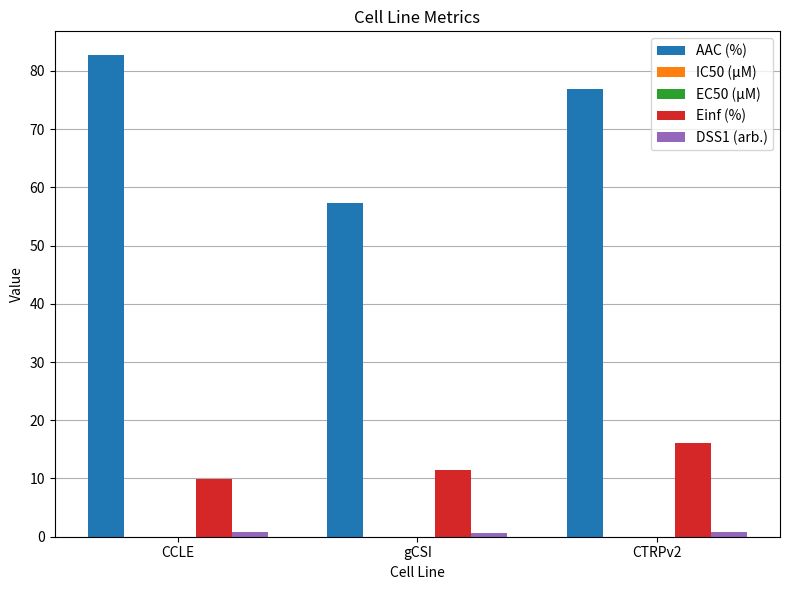

What is the highest value of the AAC (%) series?

82.7